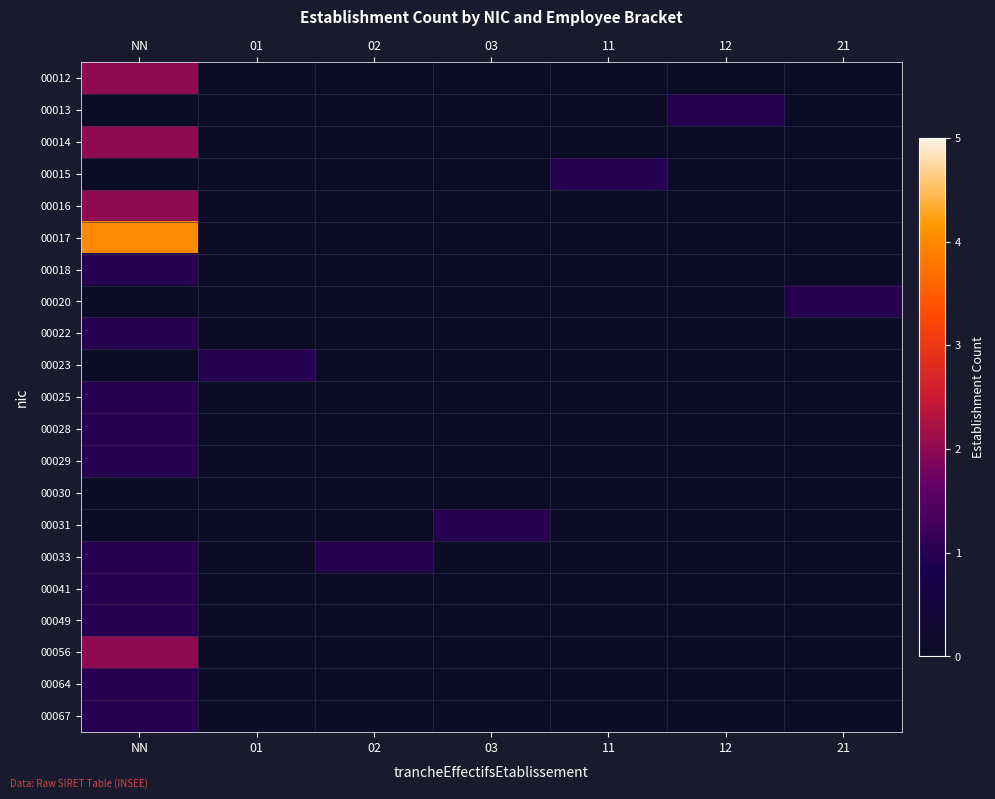

Rank the series at 12 from highest to lowest value.

00013, 00012, 00014, 00015, 00016, 00017, 00018, 00020, 00022, 00023, 00025, 00028, 00029, 00030, 00031, 00033, 00041, 00049, 00056, 00064, 00067